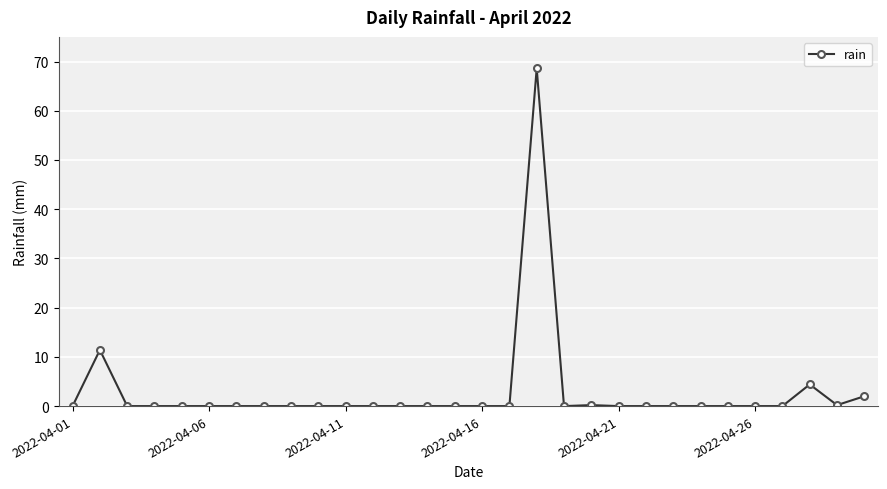

What is the maximum value shown in the chart?

68.6